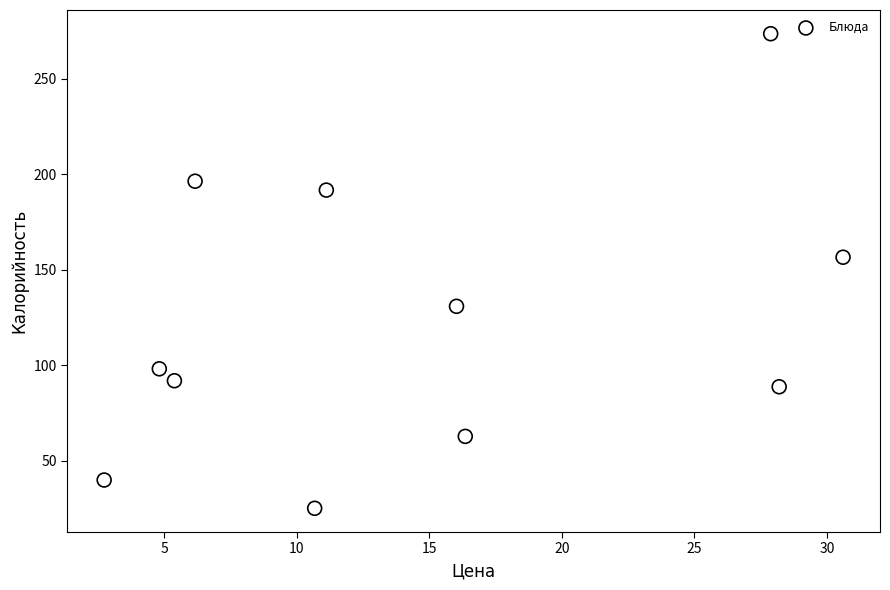

What is the average X value?

14.5